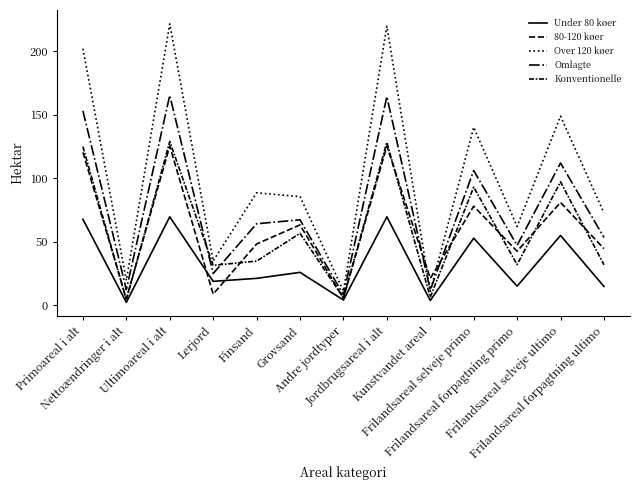

What position from the right is Kunstvandet areal?

5